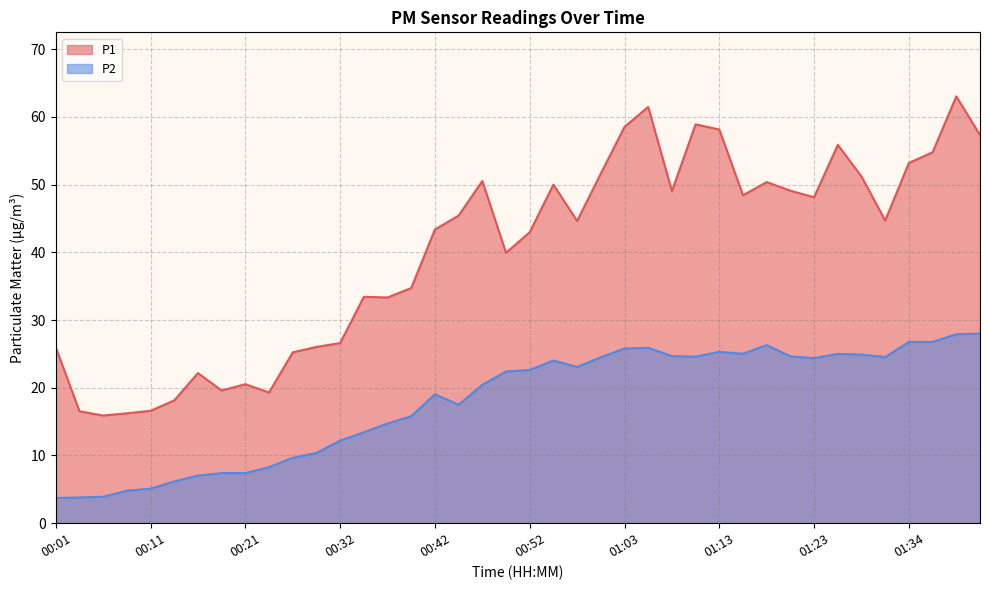

Which series has the largest total across all categories?

P1